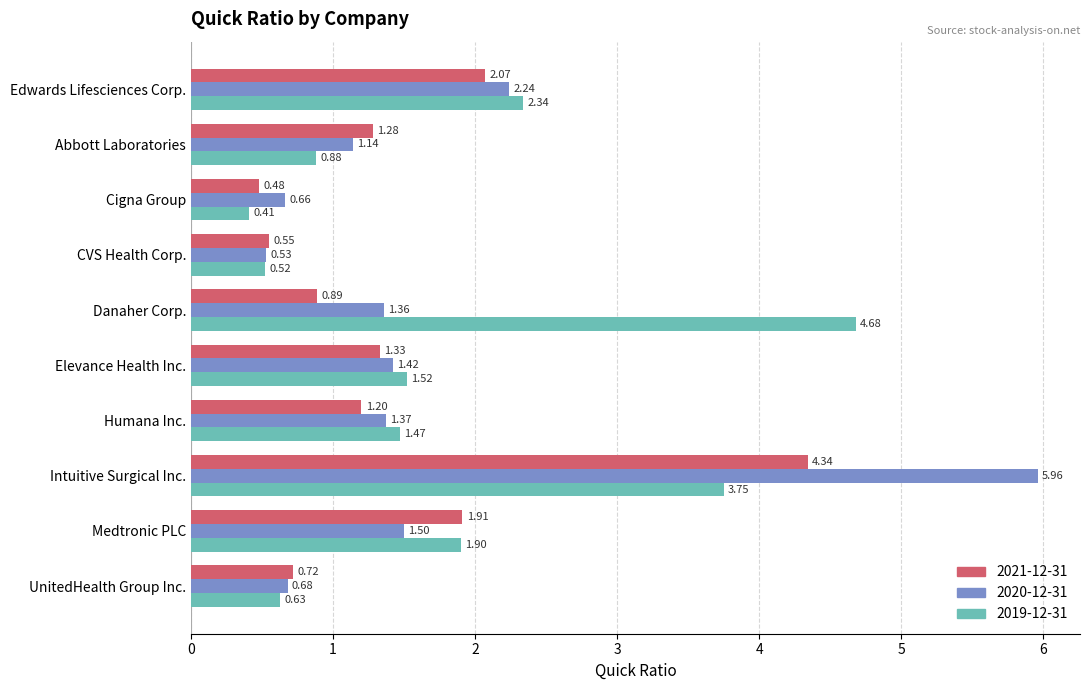

What is the difference between the second highest and second lowest values in the 2021-12-31 series?

1.5